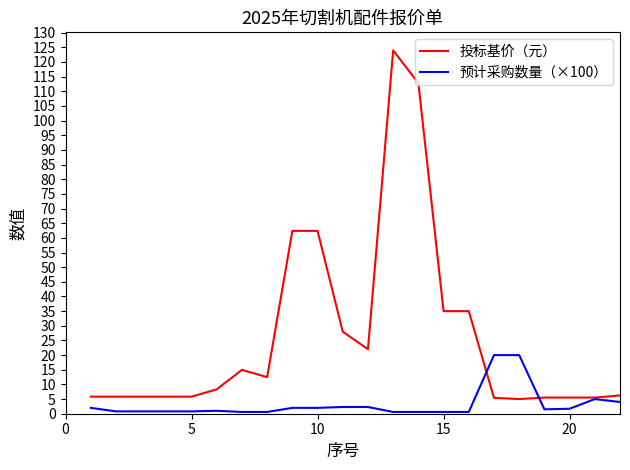

What is the lowest value of the 投标基价（元） series?

5.0